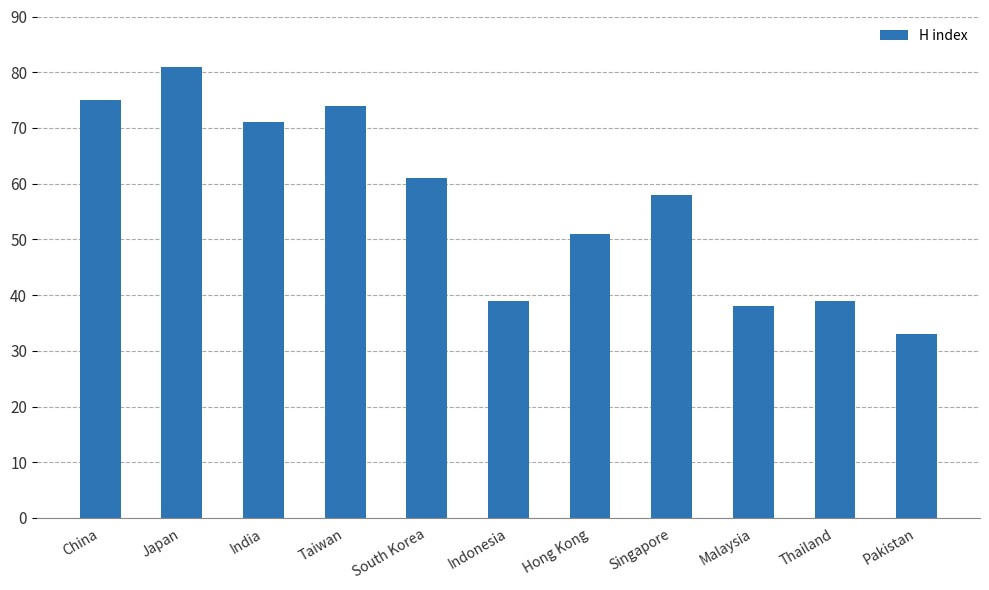

At which category does the chart reach its peak across all series?

Japan